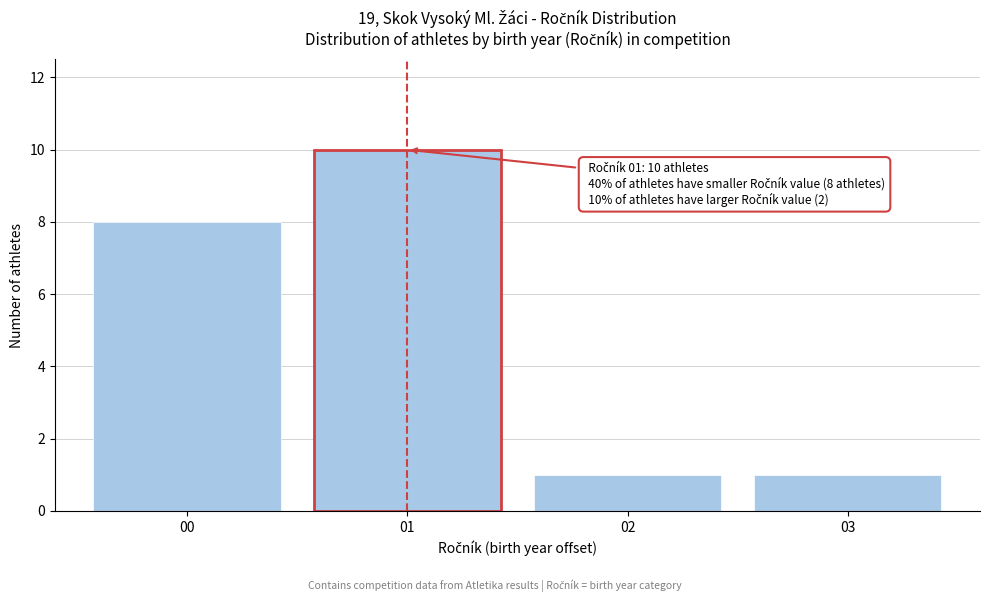

Over which range of the x-axis is the bar tallest?

0.5 to 1.5